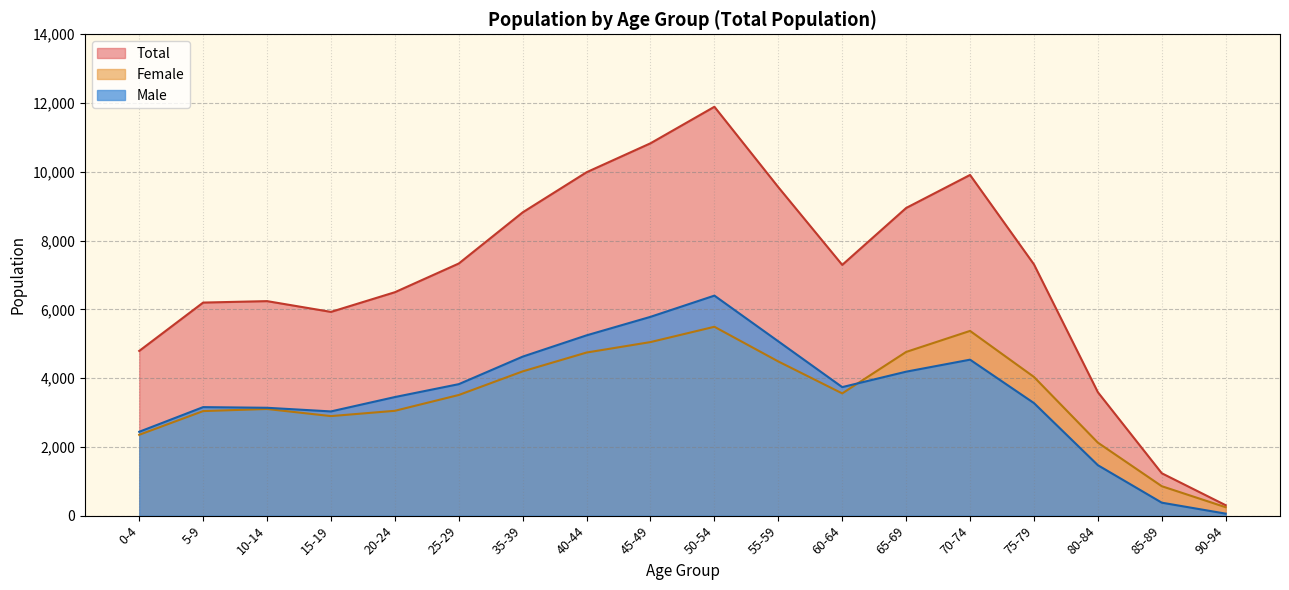

Where is the first local minimum for Total?

15-19